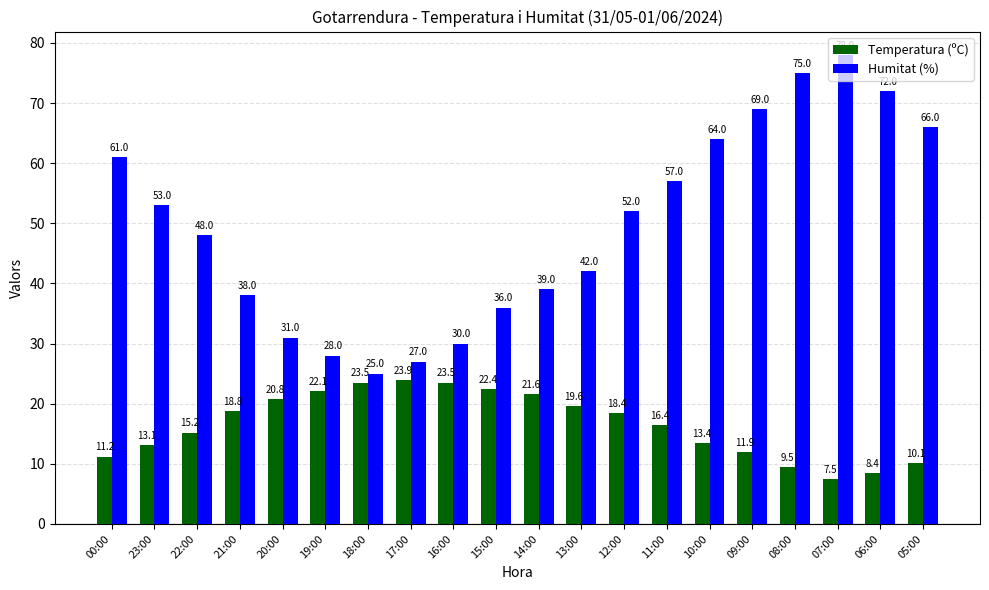

What is the greatest value displayed?

78.0